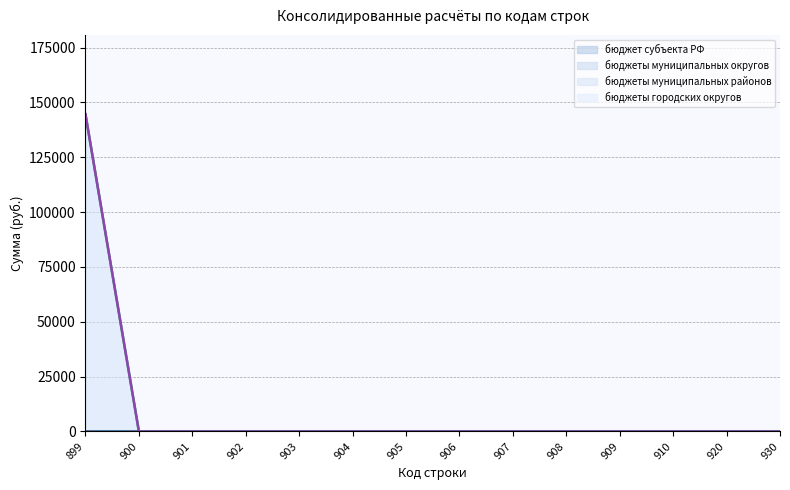

At which label is бюджеты городских округов (линия) closest to 72300?

899